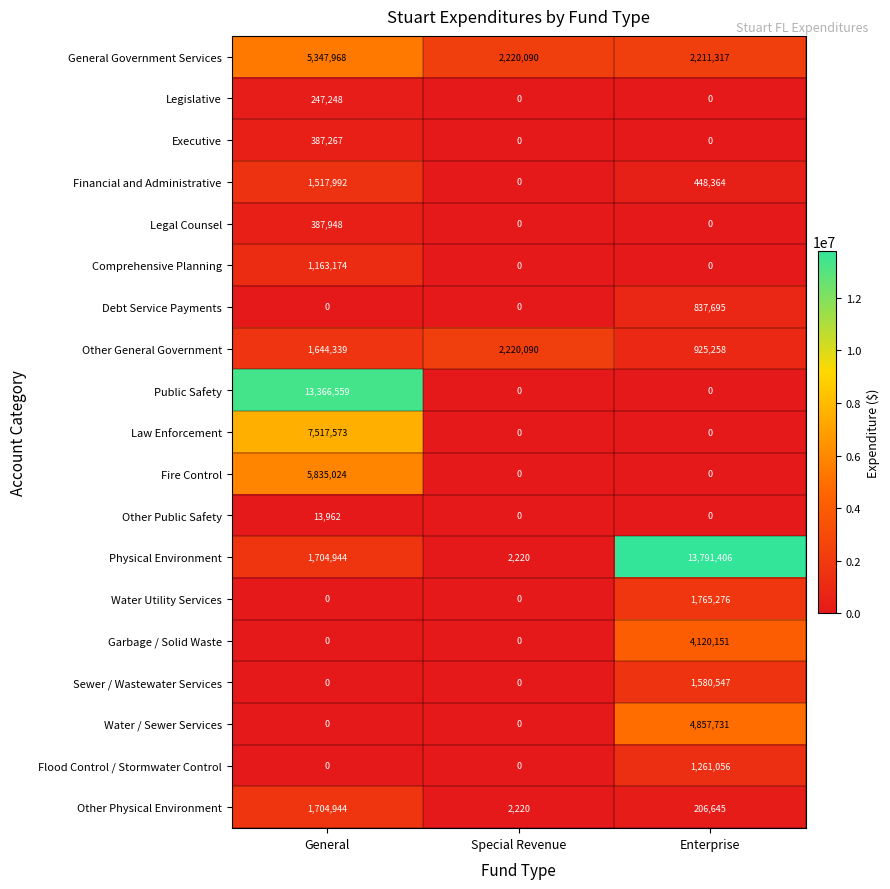

How many Flood Control / Stormwater Control values are between 0 and 1261056?

3